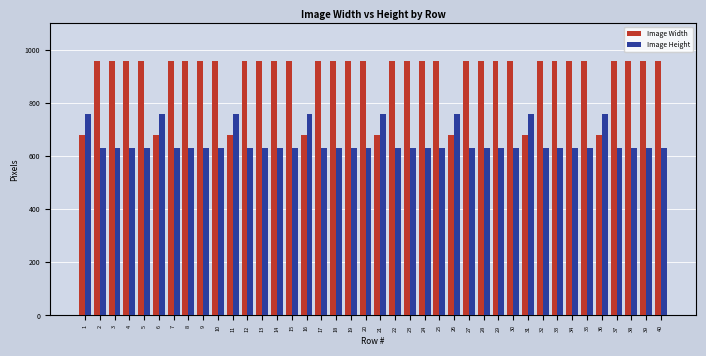

Which series has the largest total across all categories?

Image Width